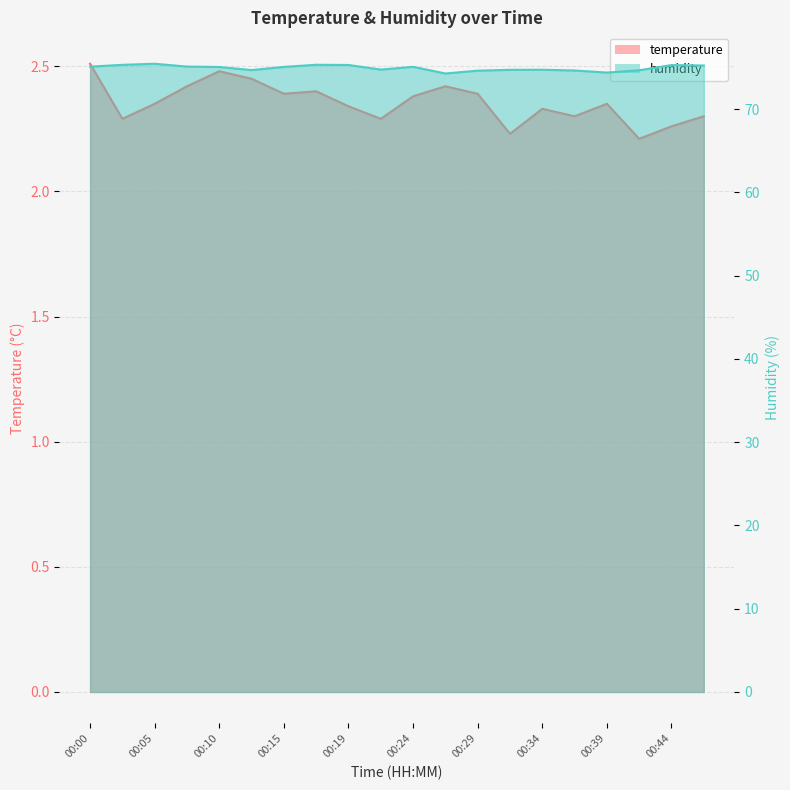

Reading right to left, extract all data points from this chart.

temperature: 00:46=2.3	00:44=2.3	00:41=2.2	00:39=2.4	00:36=2.3	00:34=2.3	00:32=2.2	00:29=2.4	00:27=2.4	00:24=2.4	00:22=2.3	00:19=2.3	00:17=2.4	00:15=2.4	00:12=2.5	00:10=2.5	00:07=2.4	00:05=2.4	00:02=2.3	00:00=2.5
humidity: 00:46=75.2	00:44=75.3	00:41=74.7	00:39=74.4	00:36=74.6	00:34=74.7	00:32=74.7	00:29=74.6	00:27=74.3	00:24=75.1	00:22=74.8	00:19=75.3	00:17=75.3	00:15=75.1	00:12=74.7	00:10=75.1	00:07=75.1	00:05=75.5	00:02=75.3	00:00=75.1